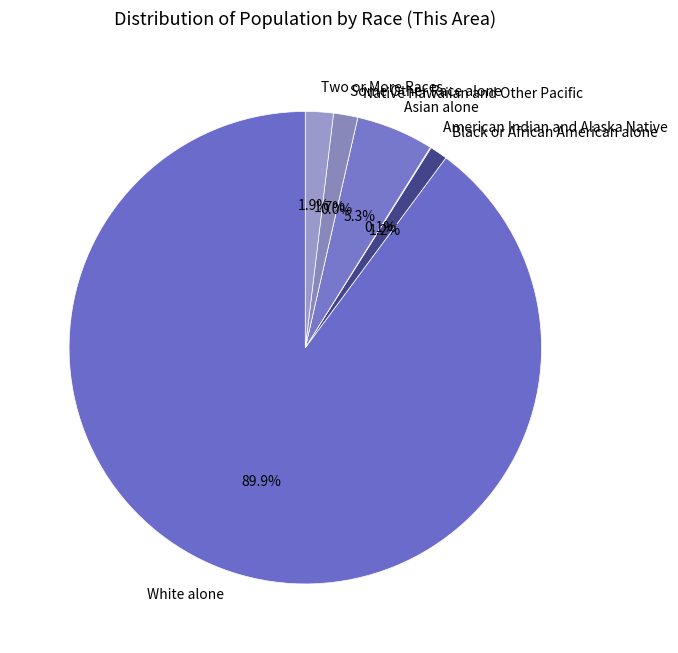

Is Black or African American alone the majority of the pie?

No